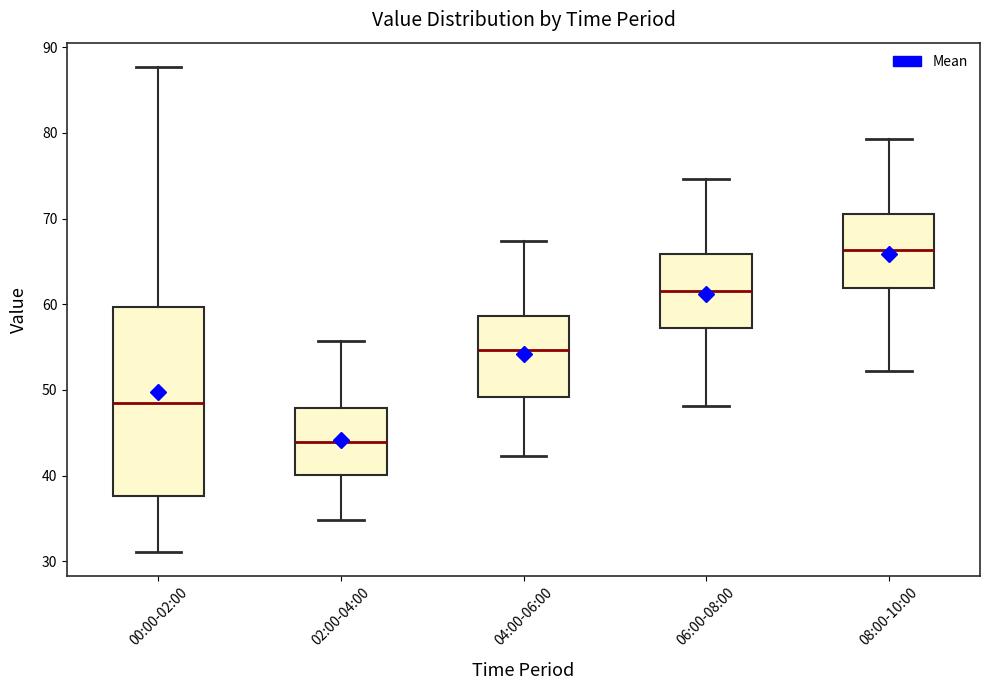

Reading left to right, read every box against the y-axis: the position of its median line, the range the box covers, and the ends of its whiskers. The values are not printed on the chart, so give them approximately, as read against the axis.

00:00-02:00: median 48, box 38 to 60, whiskers 31 to 88
02:00-04:00: median 44, box 40 to 48, whiskers 35 to 56
04:00-06:00: median 55, box 49 to 59, whiskers 42 to 67
06:00-08:00: median 62, box 57 to 66, whiskers 48 to 75
08:00-10:00: median 66, box 62 to 71, whiskers 52 to 79